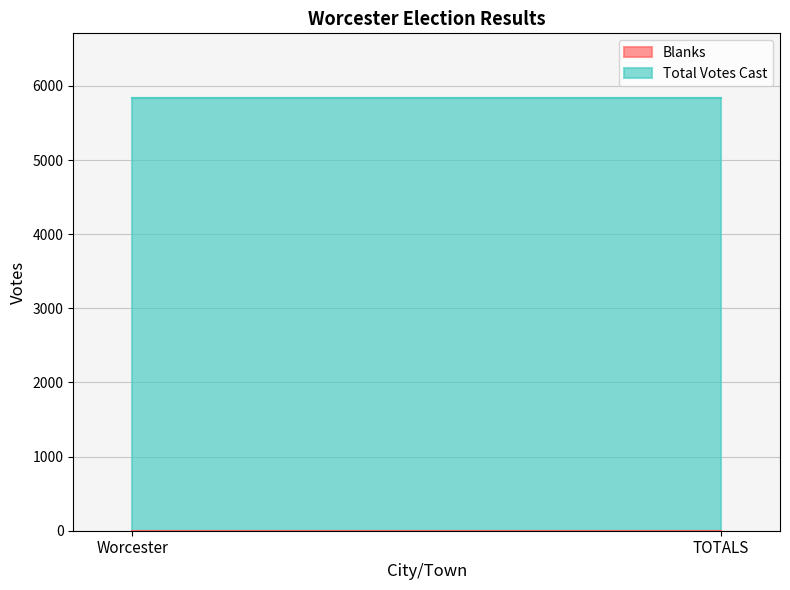

Rank the series by their average value, from highest to lowest.

Total Votes Cast, Blanks